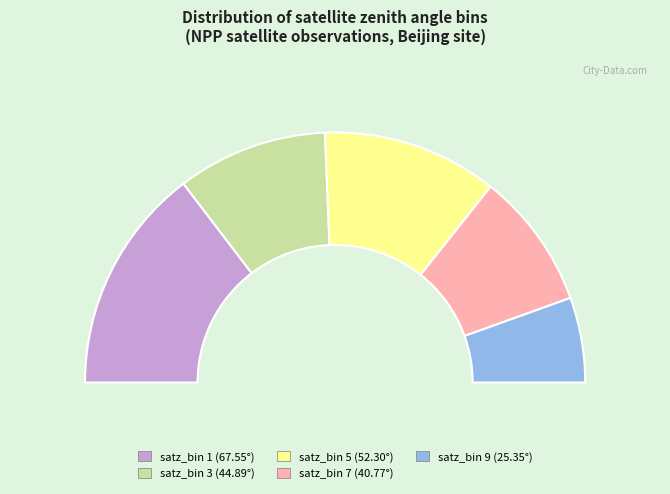

To the nearest percent, what is the difference between the satz_bin 1 and satz_bin 5 slice percentages?

7%